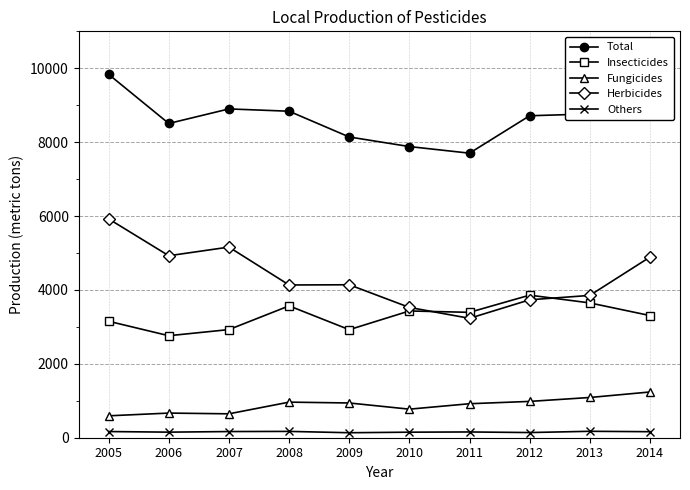

What is the sum of the Herbicides values at 2008 and 2012?

7867.2